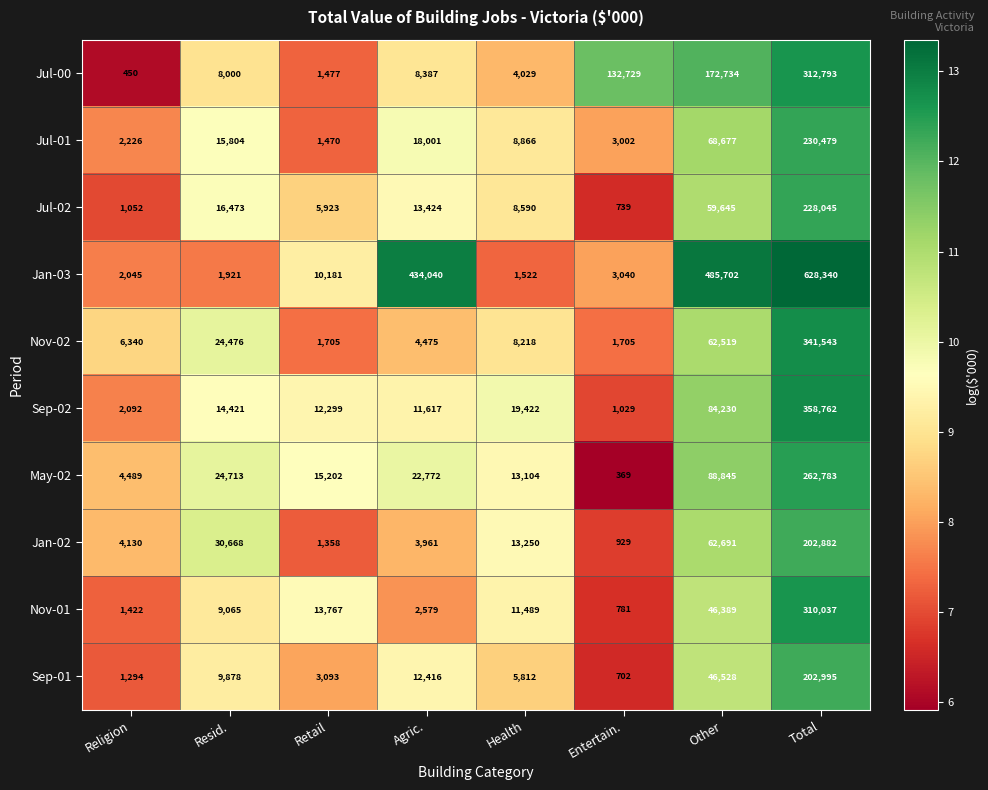

What is the spread (max minus min) of values at Health?

17900